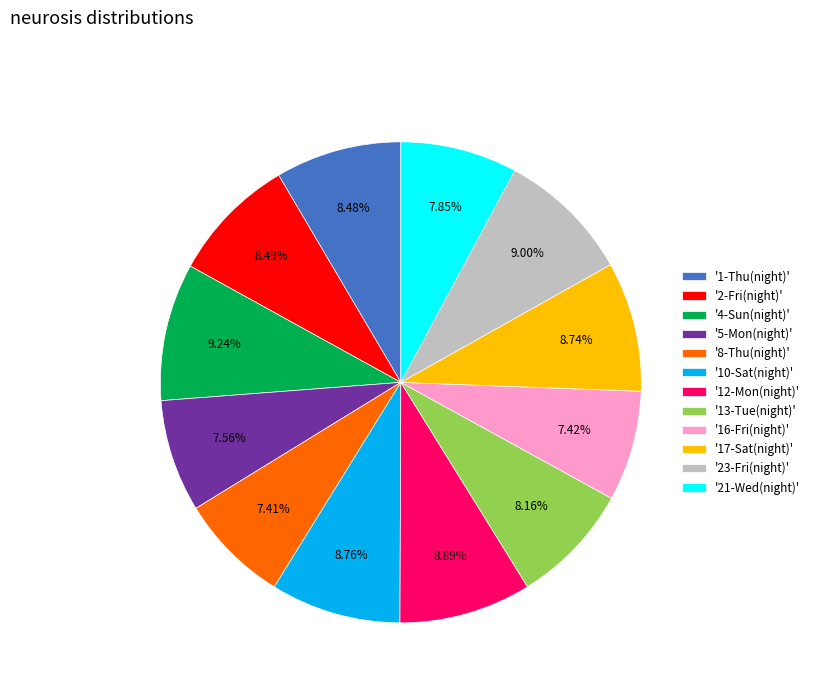

Is the sum of '16-Fri(night)' and '12-Mon(night)' greater than half?

No